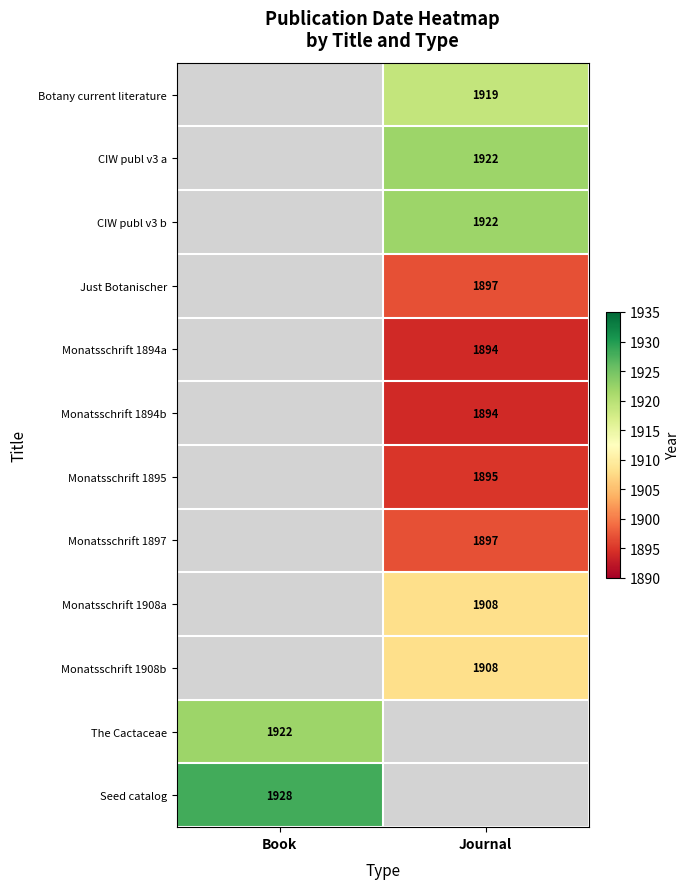

Is it true that CIW publ v3 a equals 1922 at Journal?

True